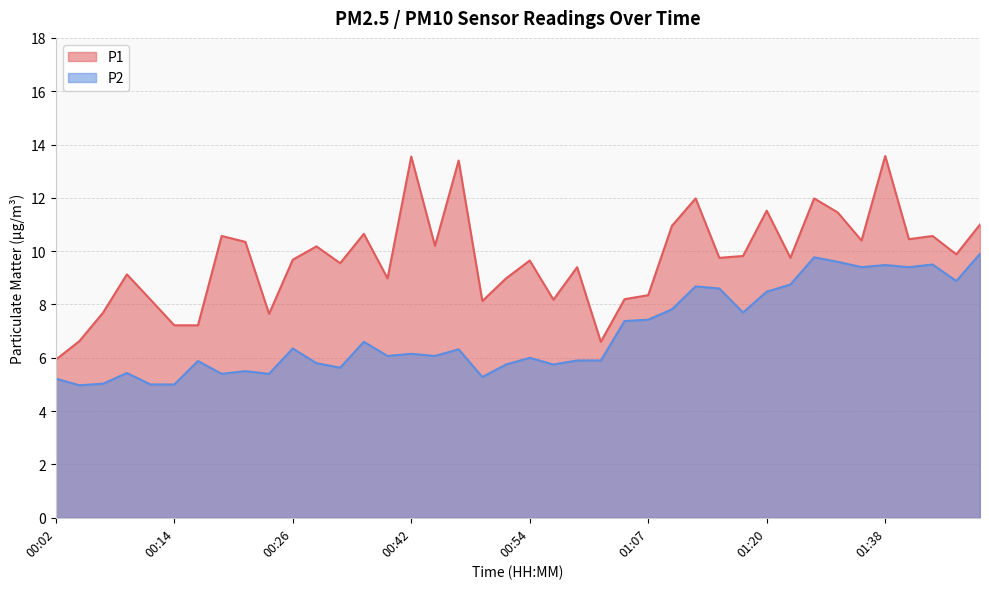

True or false: P2 has more than 1 points higher than both neighbors.

True